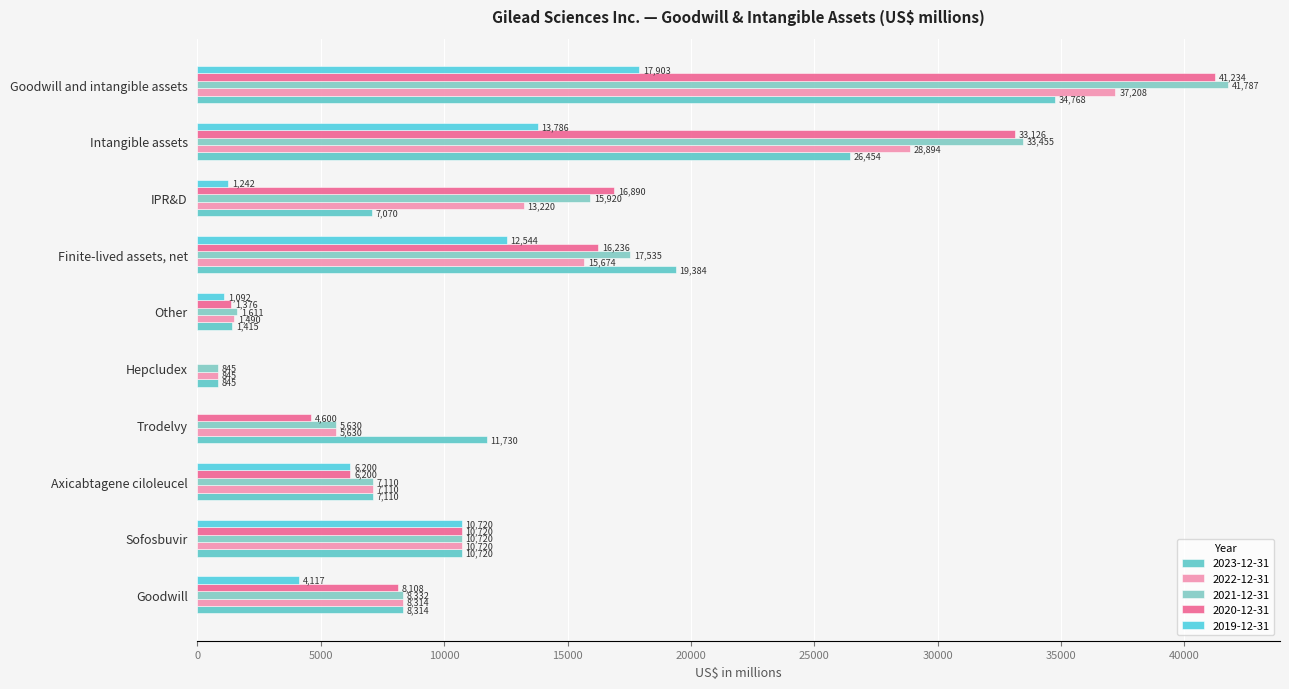

Which series has the widest spread of values?

2020-12-31